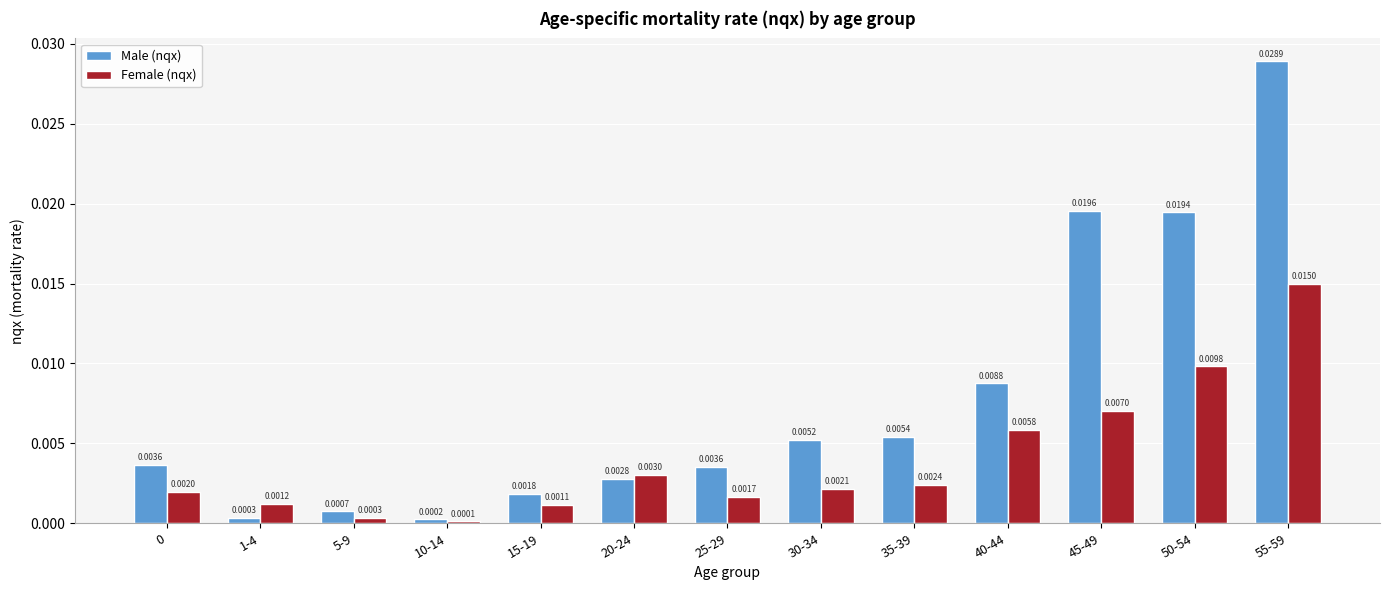

Between 30-34 and 40-44, which series saw the biggest shift?

Female (nqx)